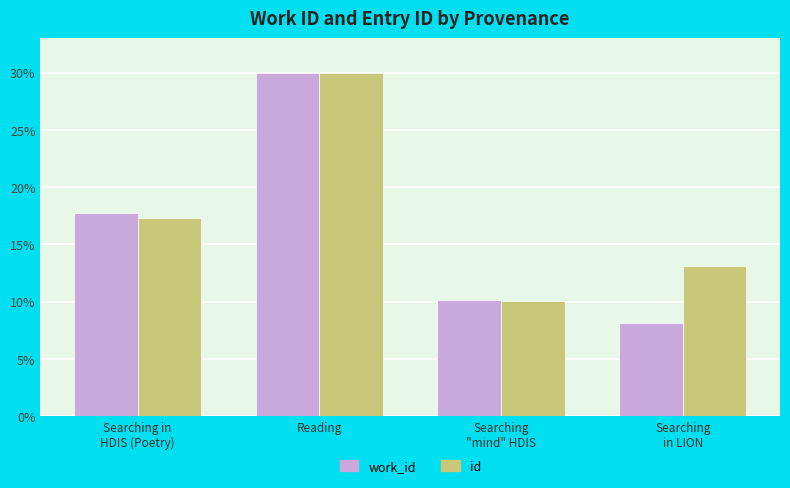

How many values in the id series exceed 17?

2